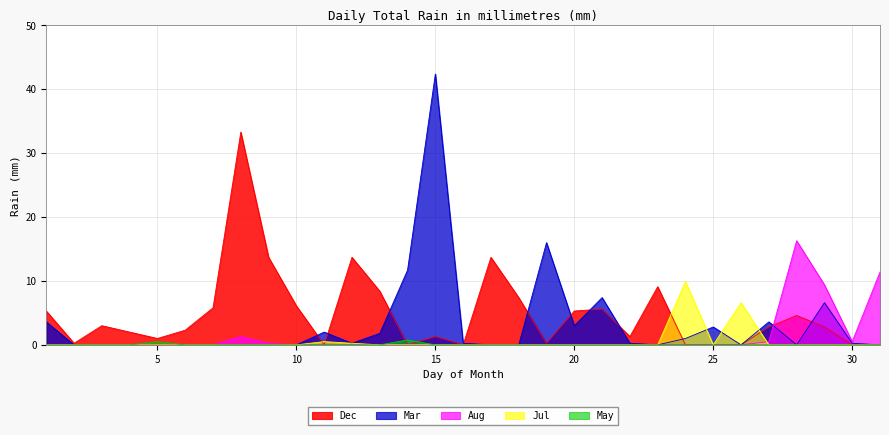

Which series has the largest range (max minus min)?

Mar